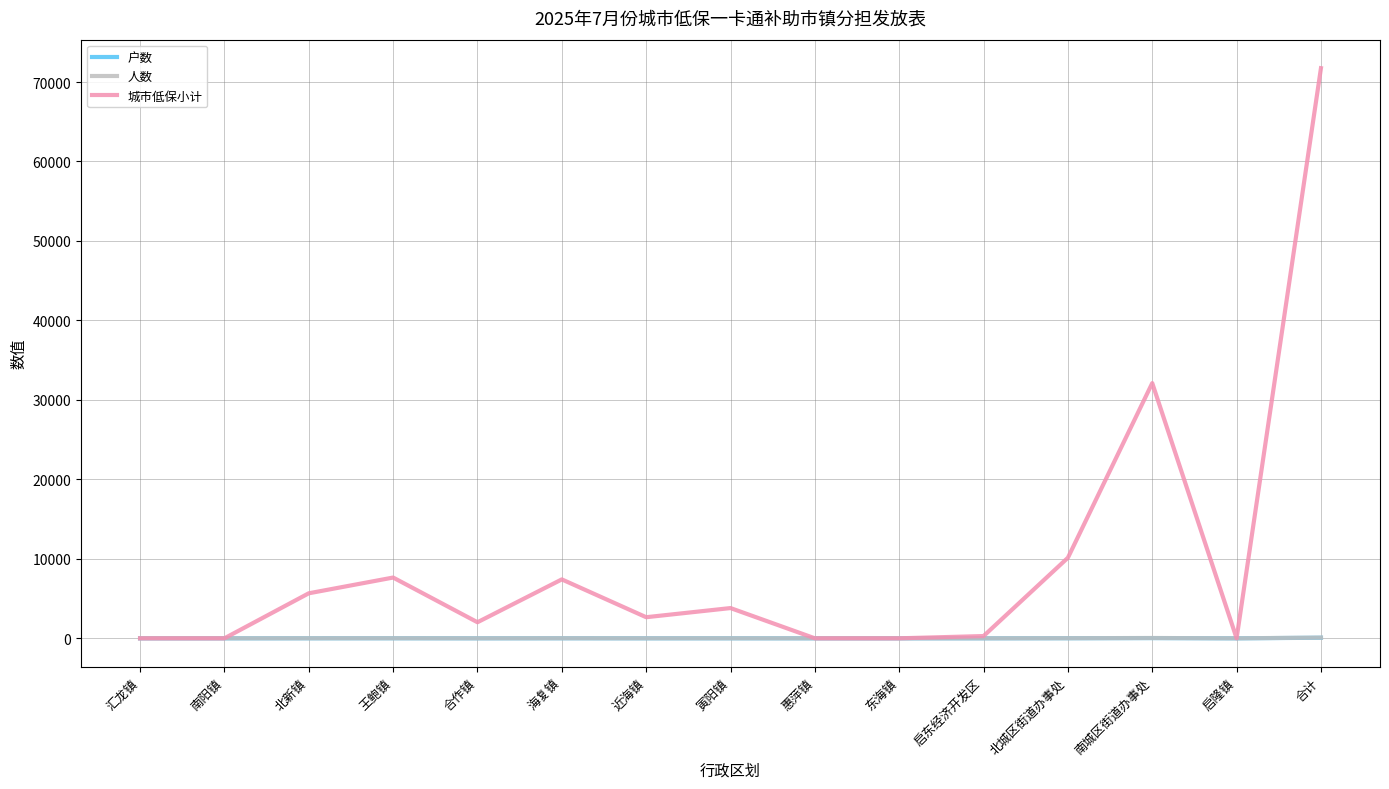

What is the spread (max minus min) of values at 北新镇?

5660